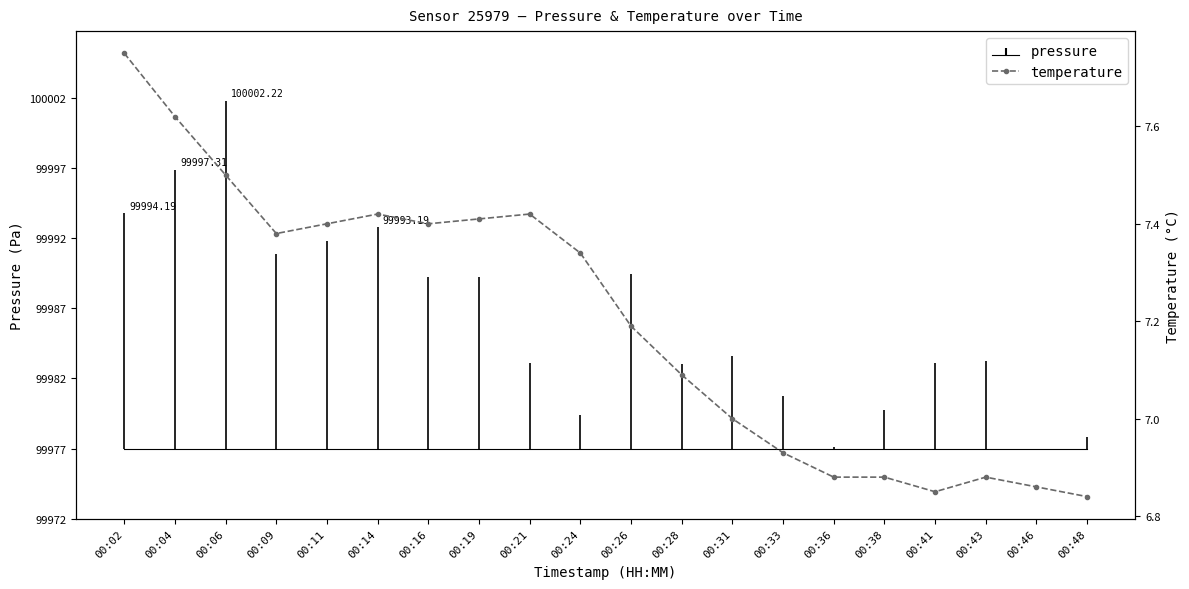

Reading left to right, transcribe all the data shown in this chart.

7.8	7.6	7.5	7.4	7.4	7.4	7.4	7.4	7.4	7.3	7.2	7.1	7.0	6.9	6.9	6.9	6.8	6.9	6.9	6.8